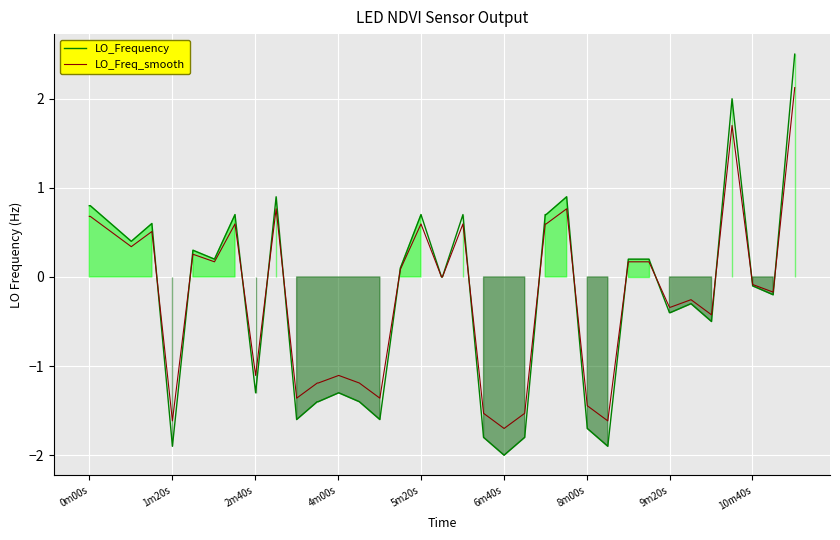

List the series in order of their peak value, lowest first.

LO_Freq_smooth, LO_Frequency